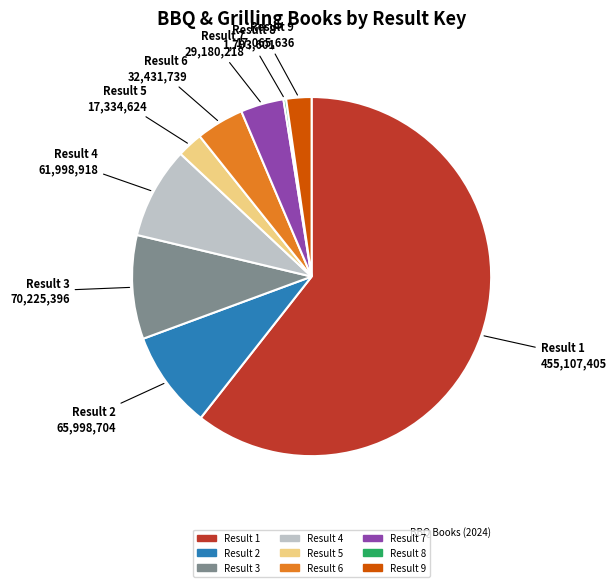

What is the ratio of the value at Result 7 to the value at Result 4?

0.5